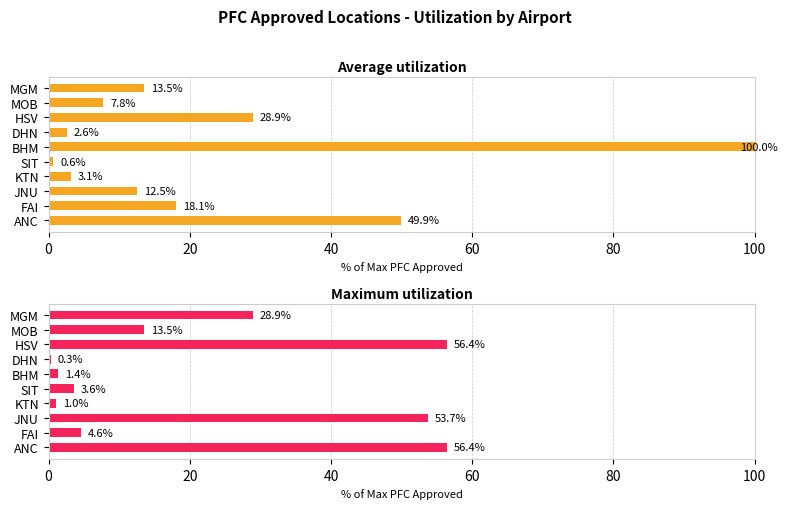

Between SIT and MGM, which series saw the biggest shift?

Maximum utilization